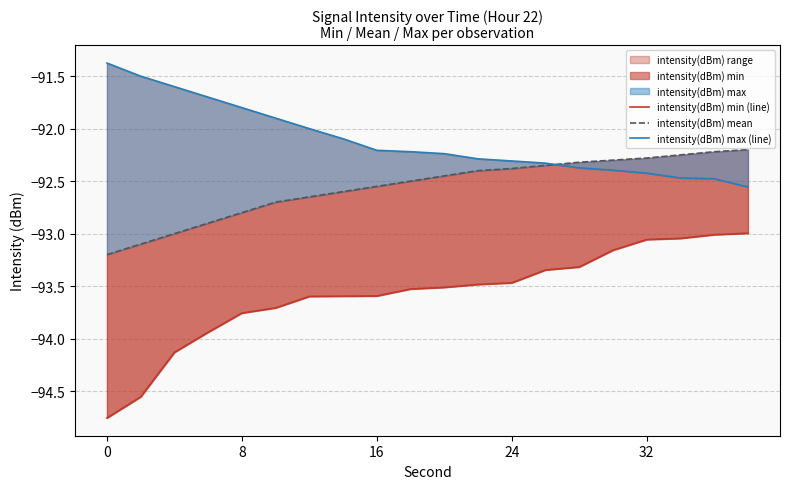

Reading left to right, list all the values displayed in this chart.

intensity(dBm) min (line): -94.8	-94.6	-94.1	-93.9	-93.8	-93.7	-93.6	-93.6	-93.6	-93.5	-93.5	-93.5	-93.5	-93.3	-93.3	-93.2	-93.1	-93.0	-93.0	-93.0
intensity(dBm) mean: -93.2	-93.1	-93.0	-92.9	-92.8	-92.7	-92.7	-92.6	-92.5	-92.5	-92.5	-92.4	-92.4	-92.3	-92.3	-92.3	-92.3	-92.2	-92.2	-92.2
intensity(dBm) max (line): -91.4	-91.5	-91.6	-91.7	-91.8	-91.9	-92.0	-92.1	-92.2	-92.2	-92.2	-92.3	-92.3	-92.3	-92.4	-92.4	-92.4	-92.5	-92.5	-92.6